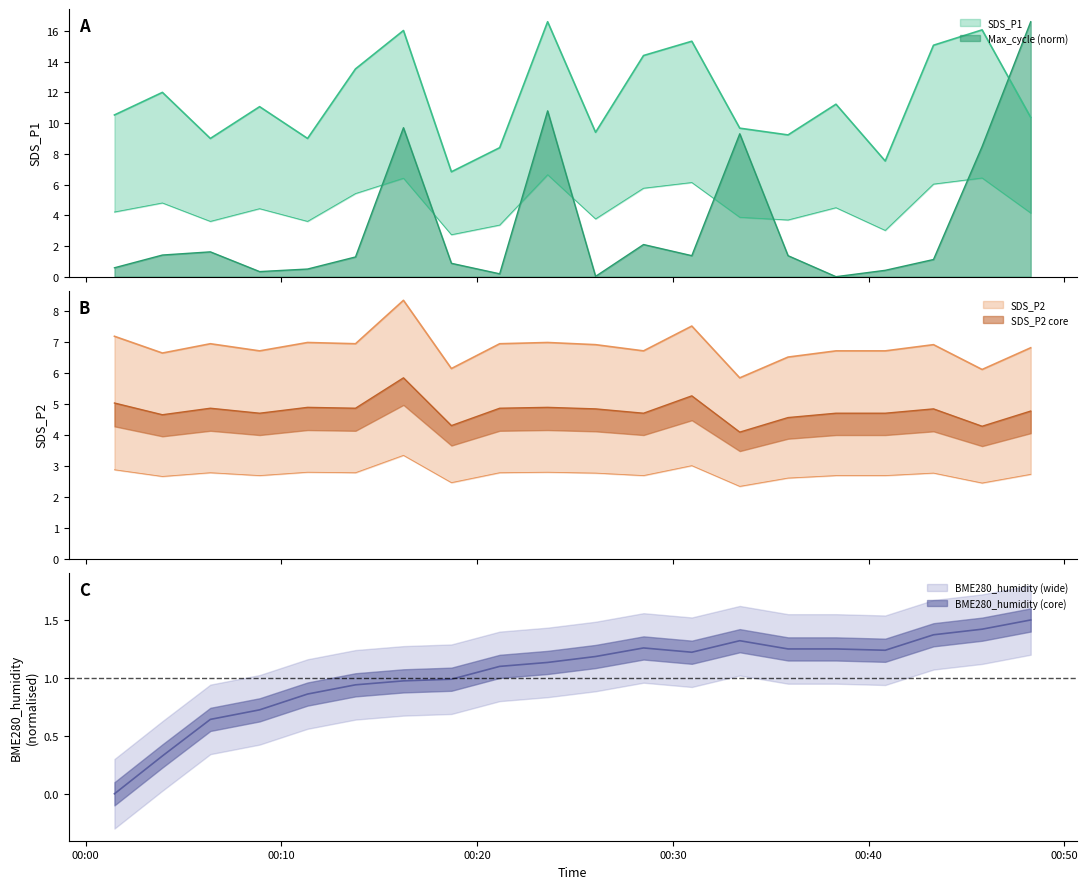

Is it true that SDS_P1 equals 5.5 at 2023/08/16 00:01:28?

False